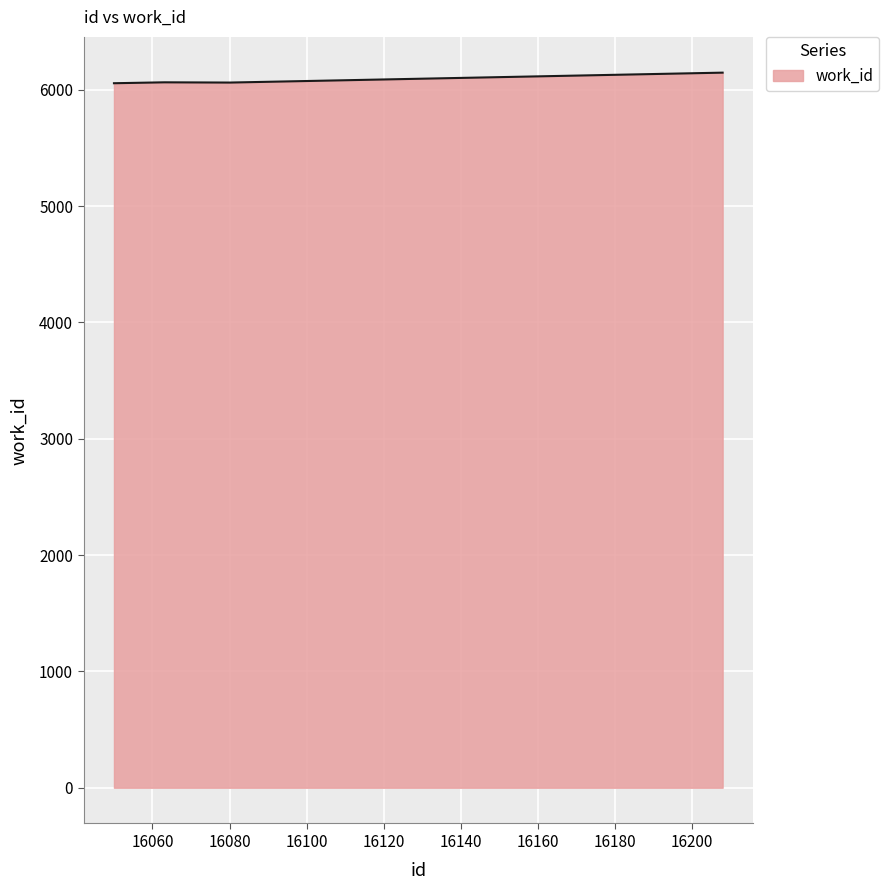

What is the maximum value shown in the chart?

6147.0